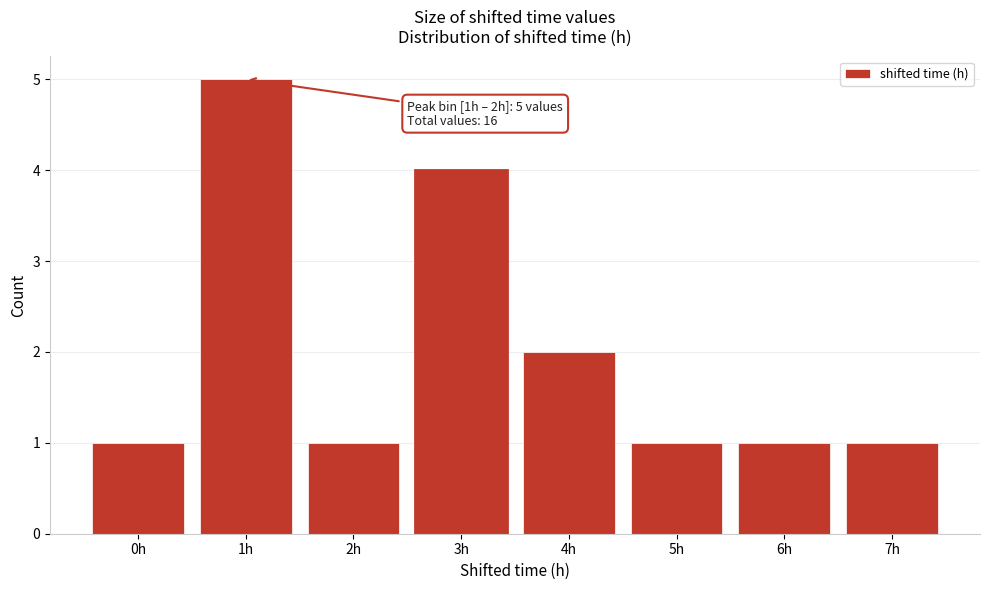

Reading left to right, transcribe all the data shown in this chart.

1	5	1	4	2	1	1	1